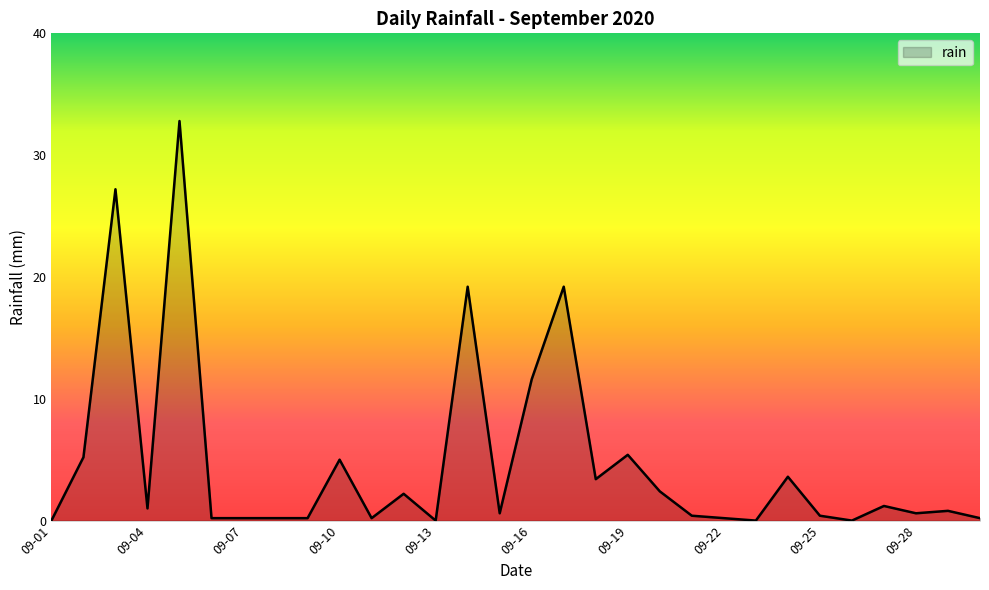

What is the average value?

4.8